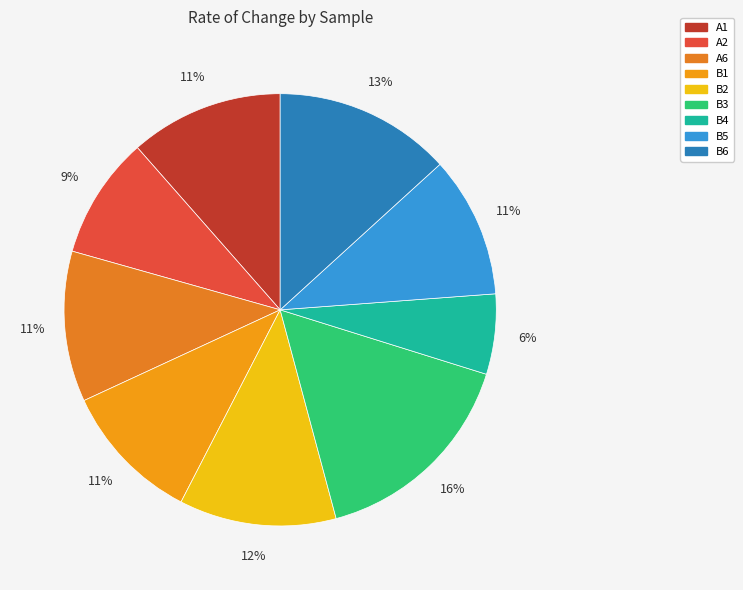

Which has a higher value, B2 or B3?

B3